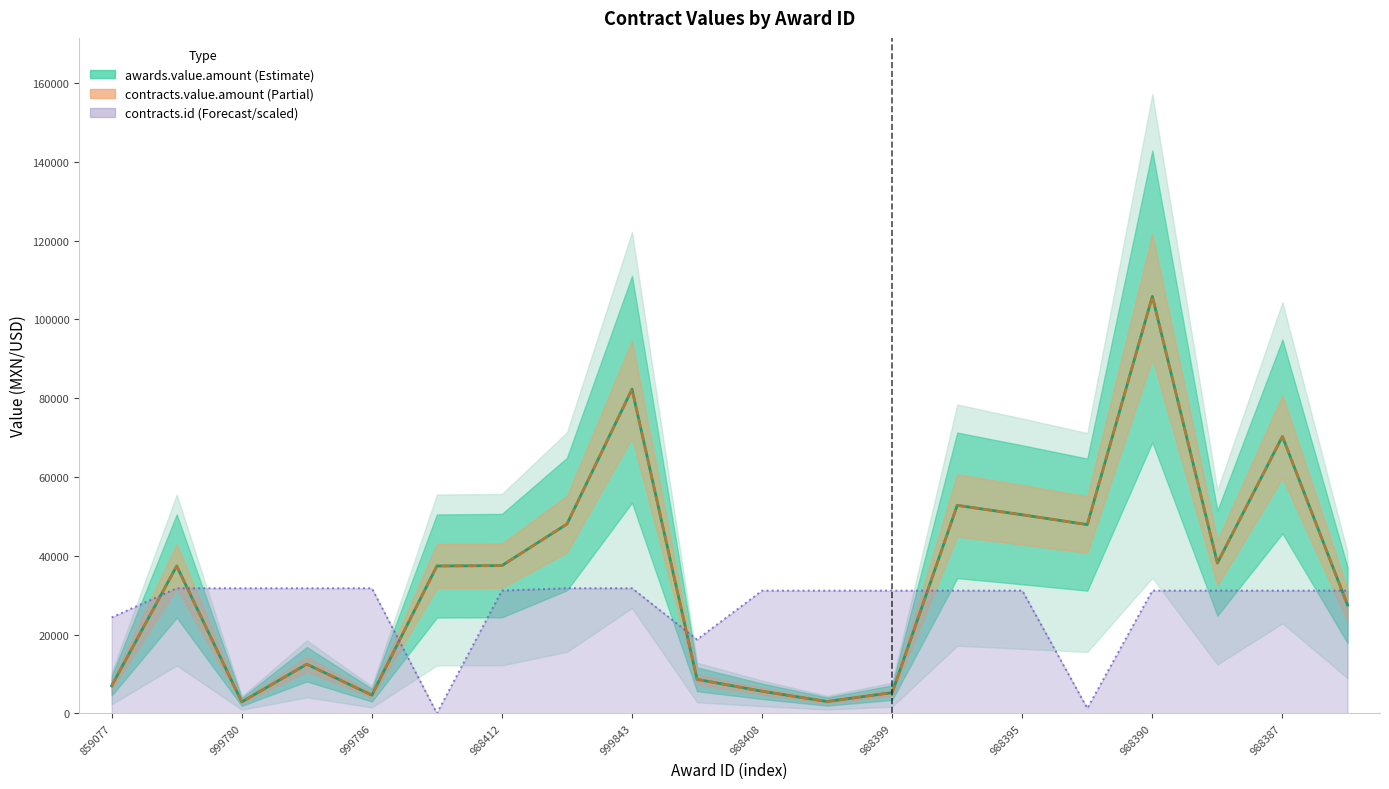

What is the average value of the contracts.value.amount series?

34248.5